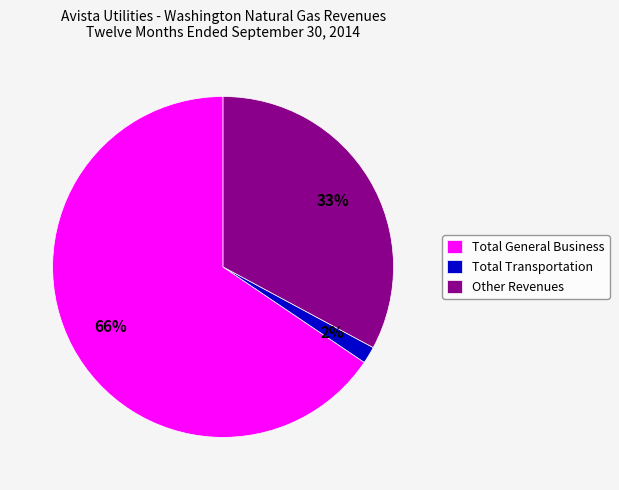

Combined, do Other Revenues and Total Transportation account for over 50%?

No